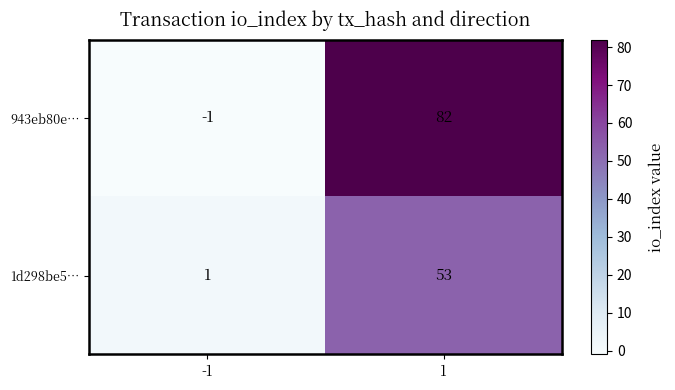

At how many categories does at least one series exceed 19?

1